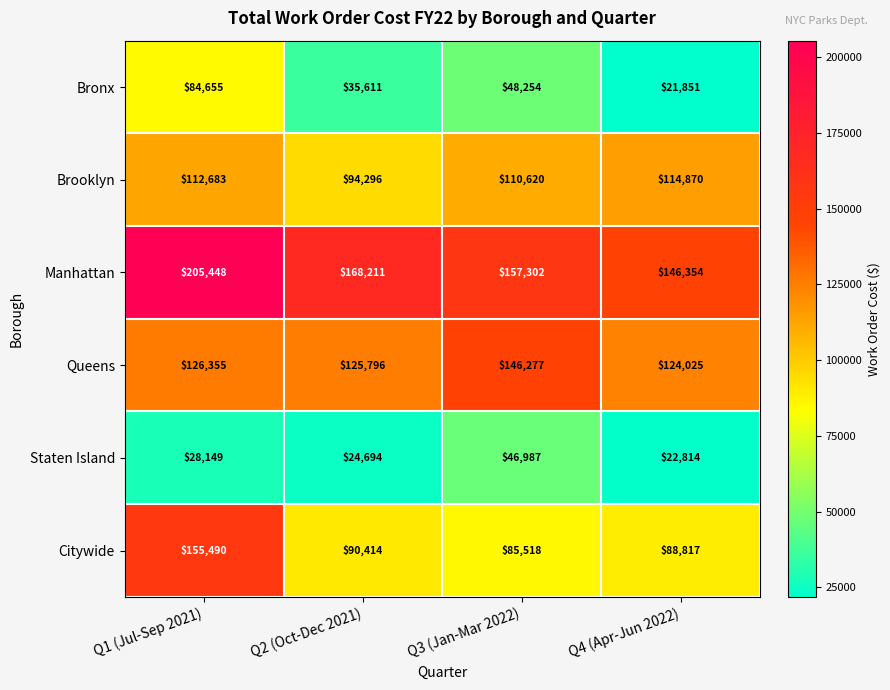

What is the greatest value displayed?

205448